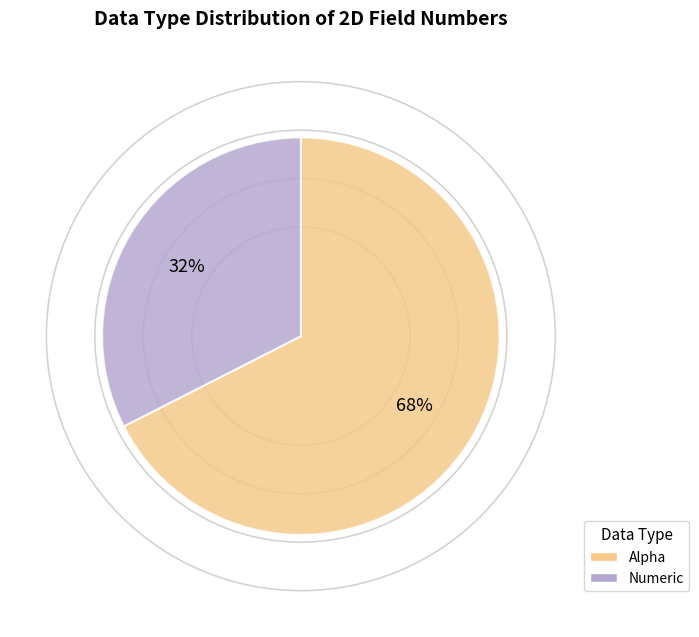

Which category has the smallest portion of the pie?

Numeric